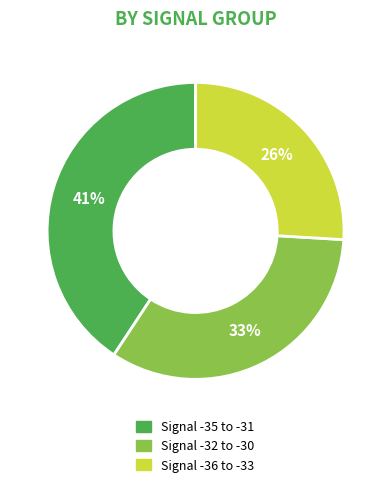

To the nearest percent, what is the difference between the largest and smallest slice percentages?

15%